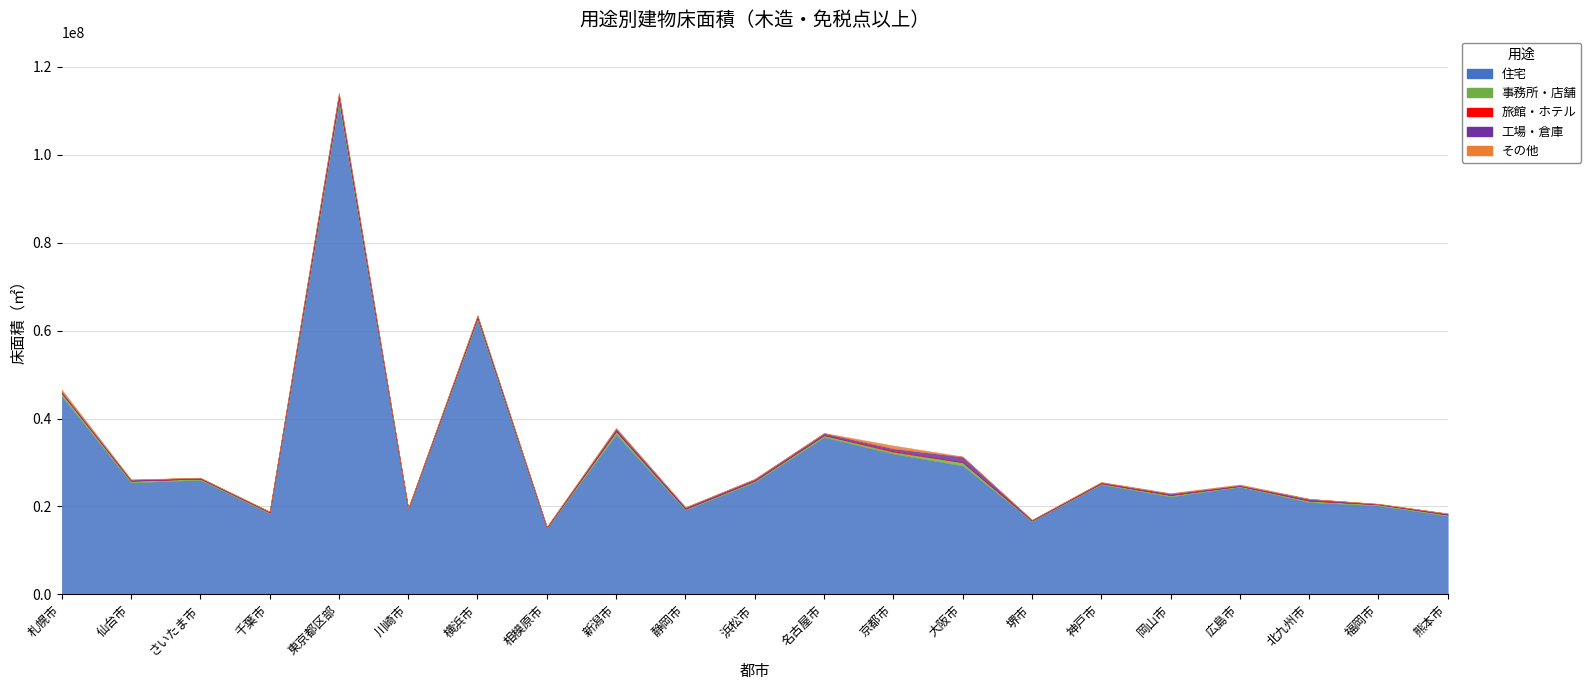

What position from the left is 横浜市?

7